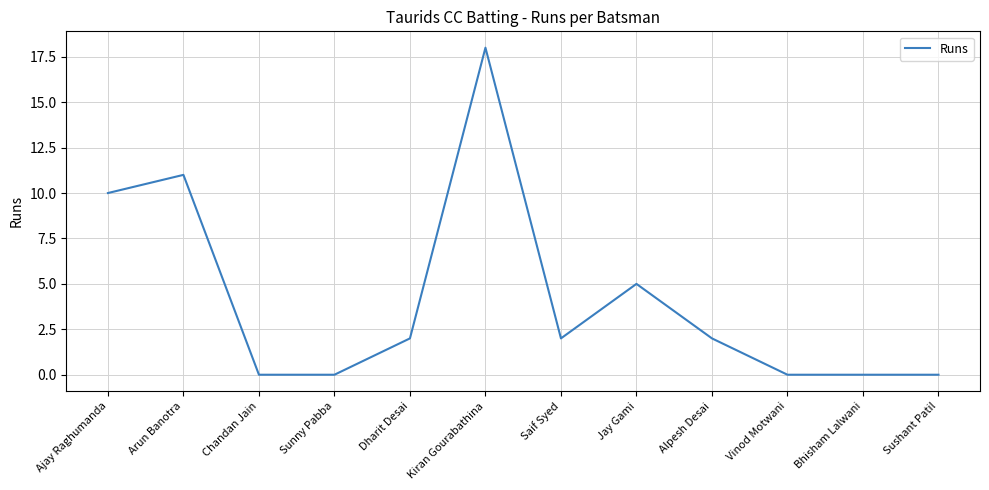

What is the average value?

4